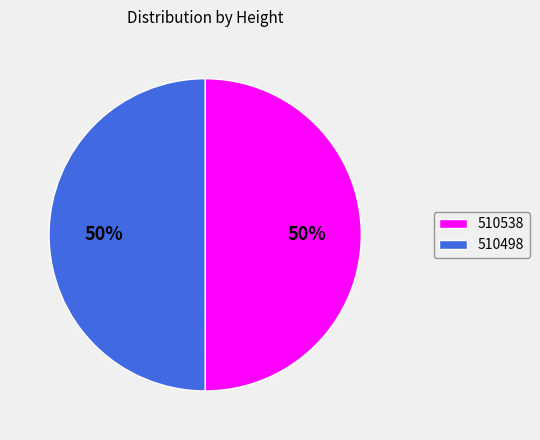

Approximately how many times larger is the value at 510498 compared to 510538?

1.0